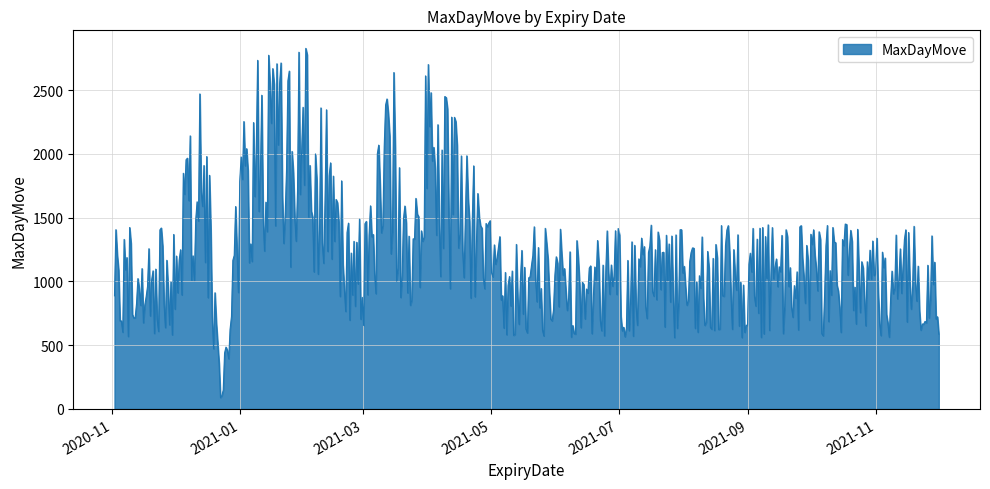

What is the smallest value displayed?

89.7